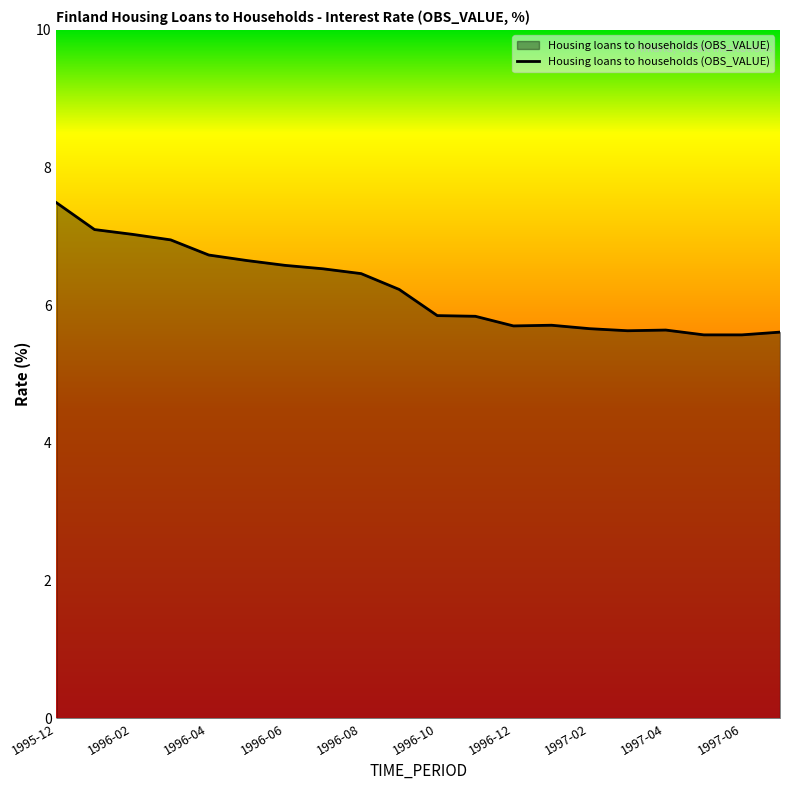

How many values exceed 6?

10